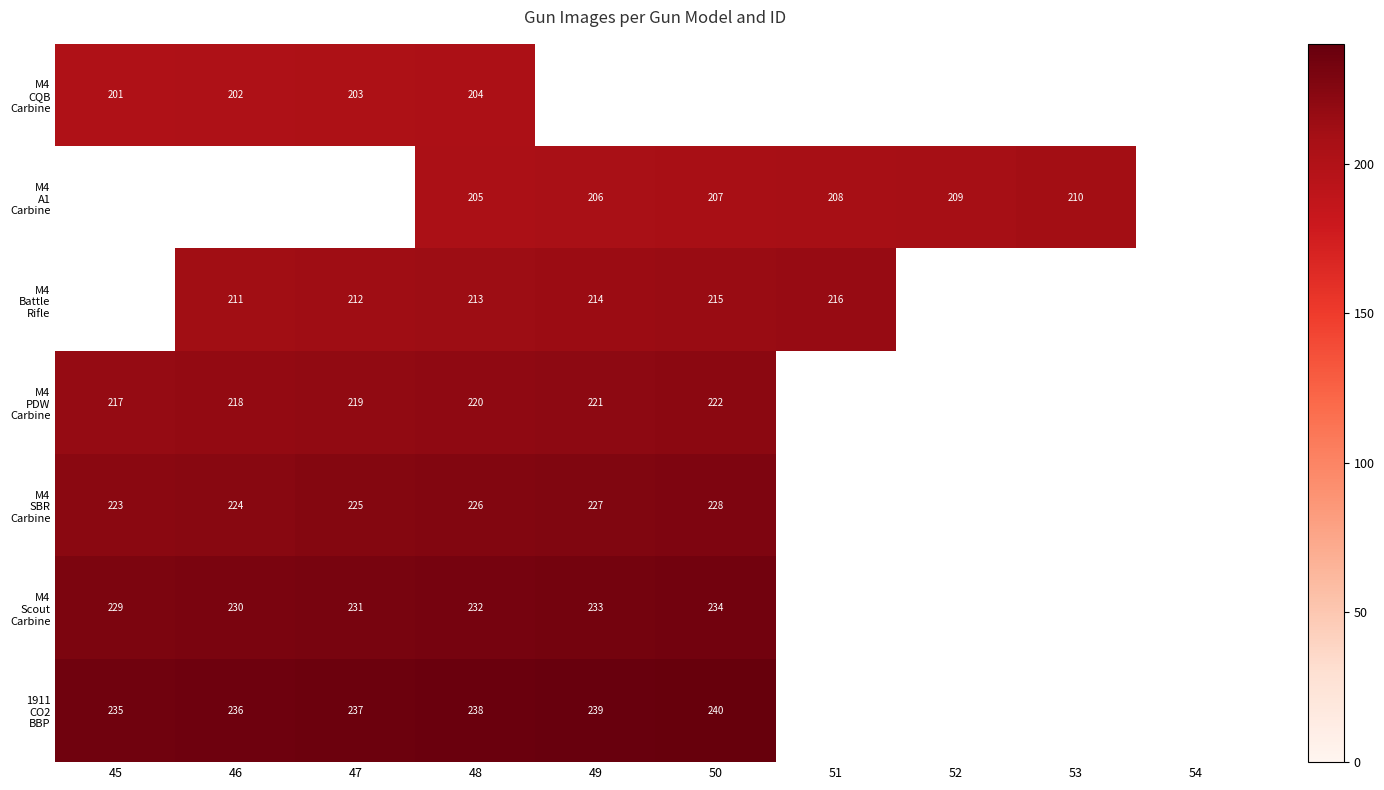

What is the greatest value displayed?

240.0